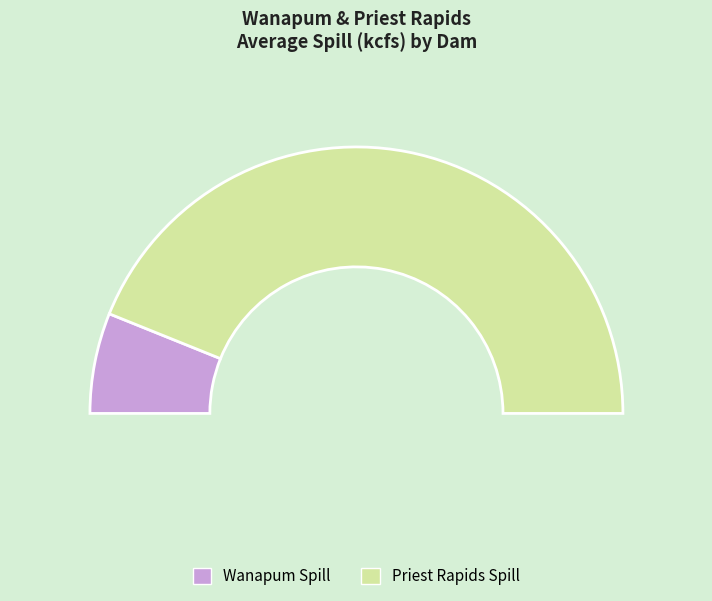

To the nearest percent, what is the difference between the largest and smallest slice percentages?

15%